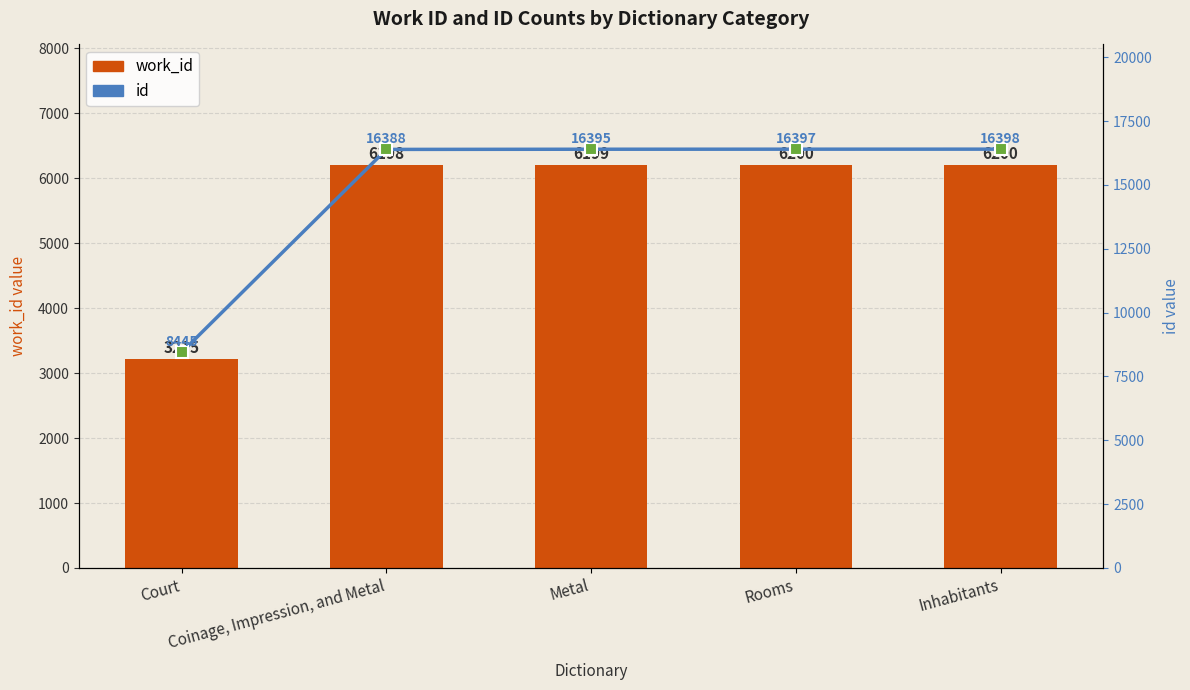

At which category does the chart reach its peak across all series?

Inhabitants